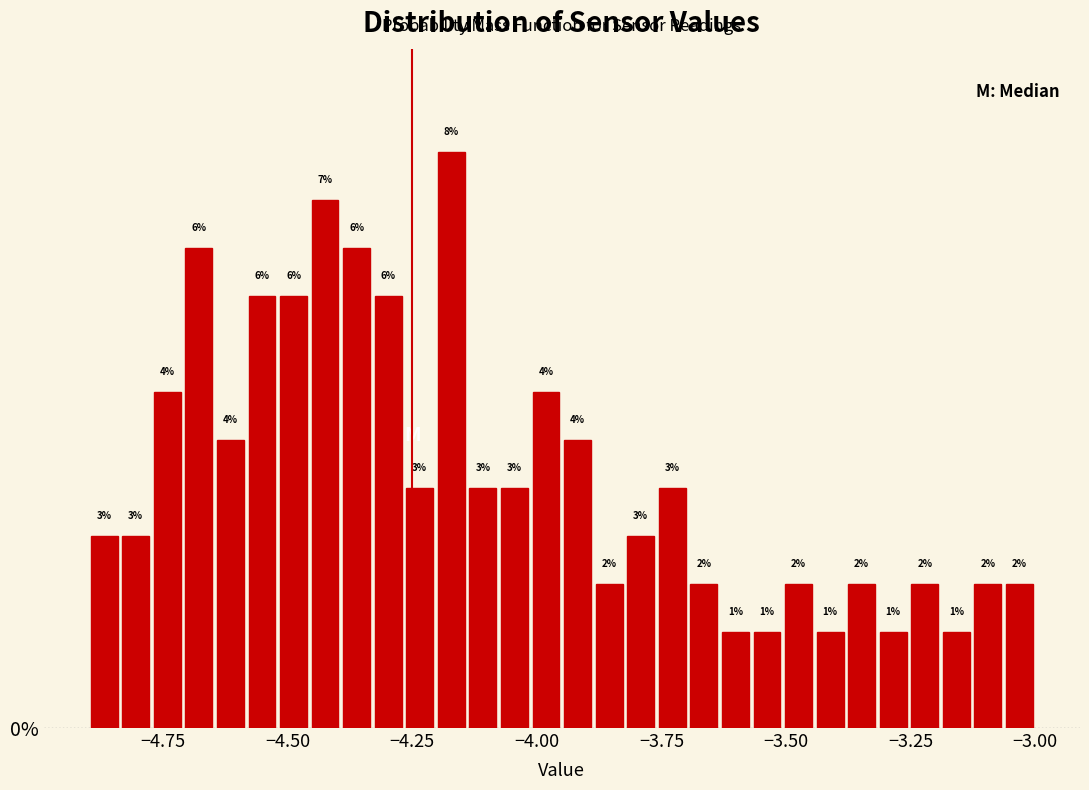

Around what value on the x-axis is the tallest bar? Give the approximate position of its centre, as read against the axis.

-4.15